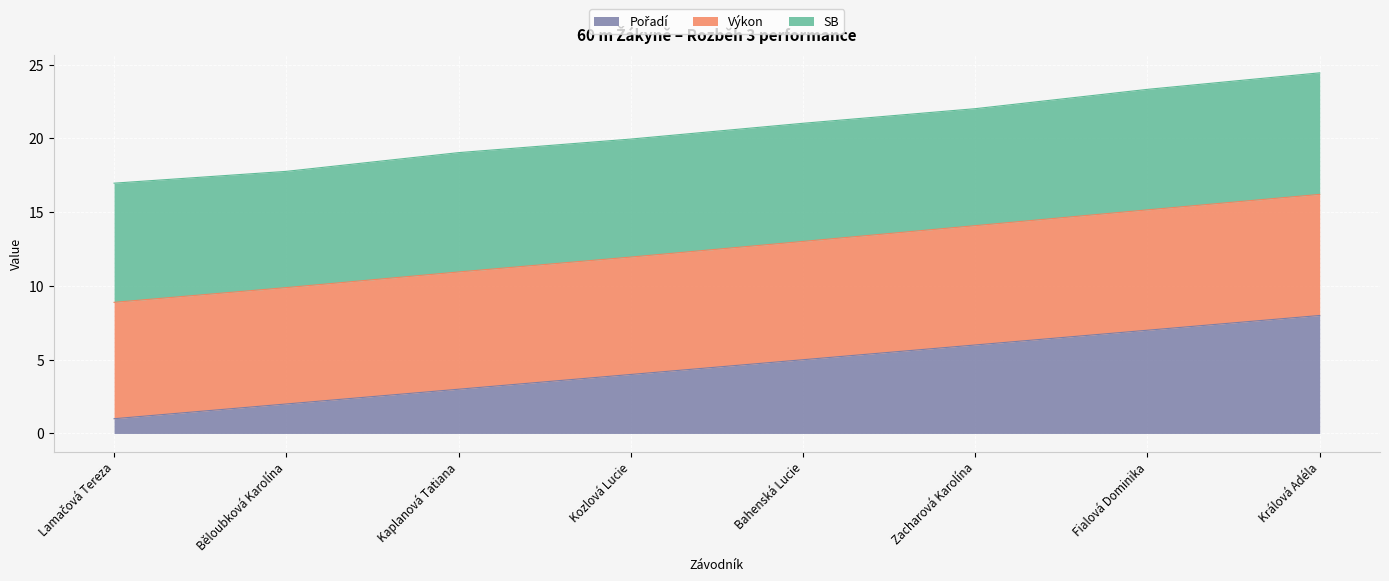

Where is Pořadí nearest to the value 4?

Kozlová Lucie